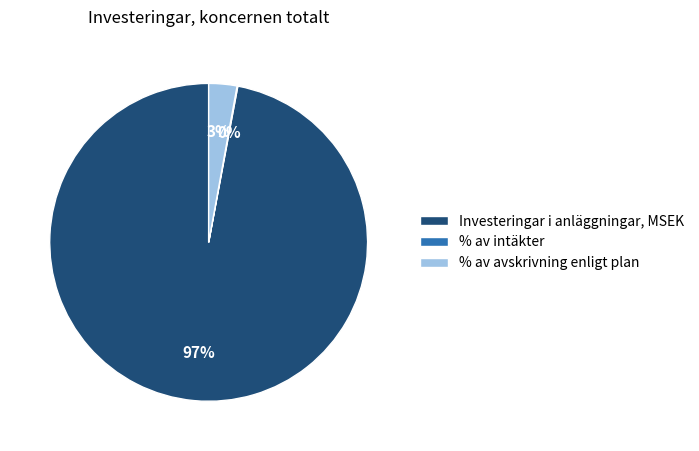

What percentage is the Investeringar i anläggningar, MSEK slice, to the nearest percent?

97%